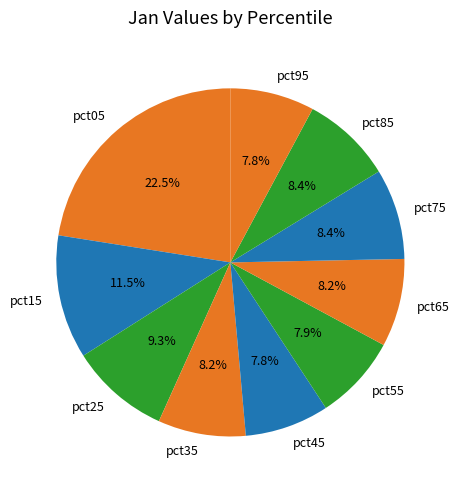

True or false: pct25 accounts for 1% of the total.

False